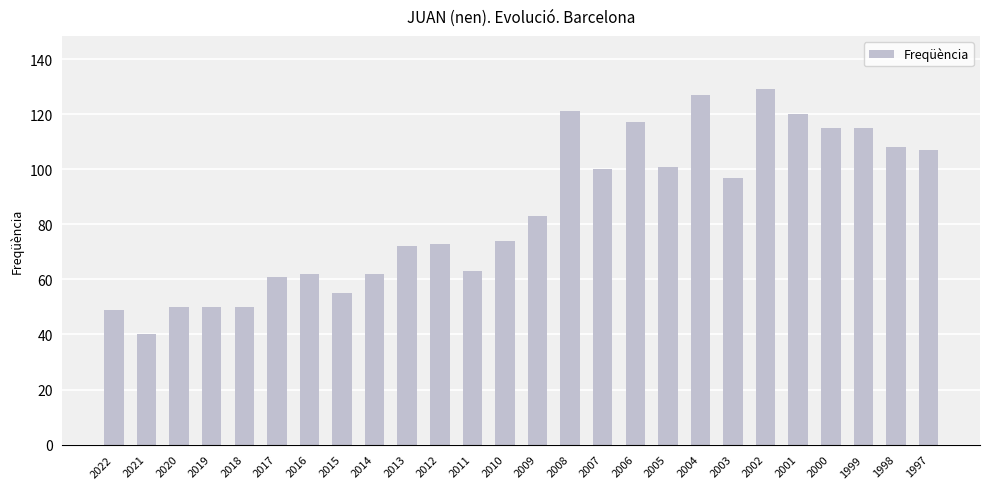

Which category has the lowest value across all series?

2021